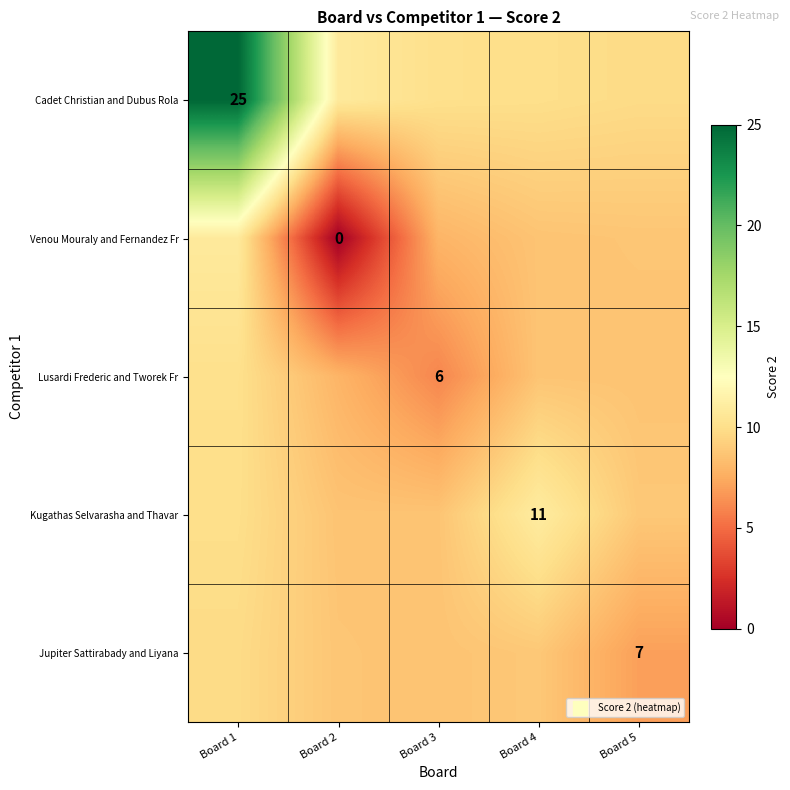

Which series has the largest total across all categories?

Cadet Christian and Dubus Rola